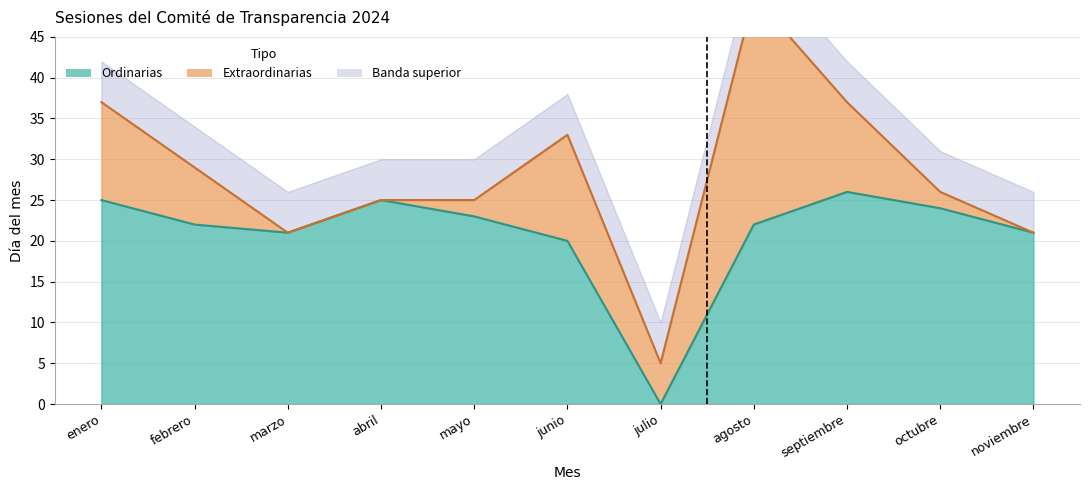

What is the label of the 8th point from the right?

abril